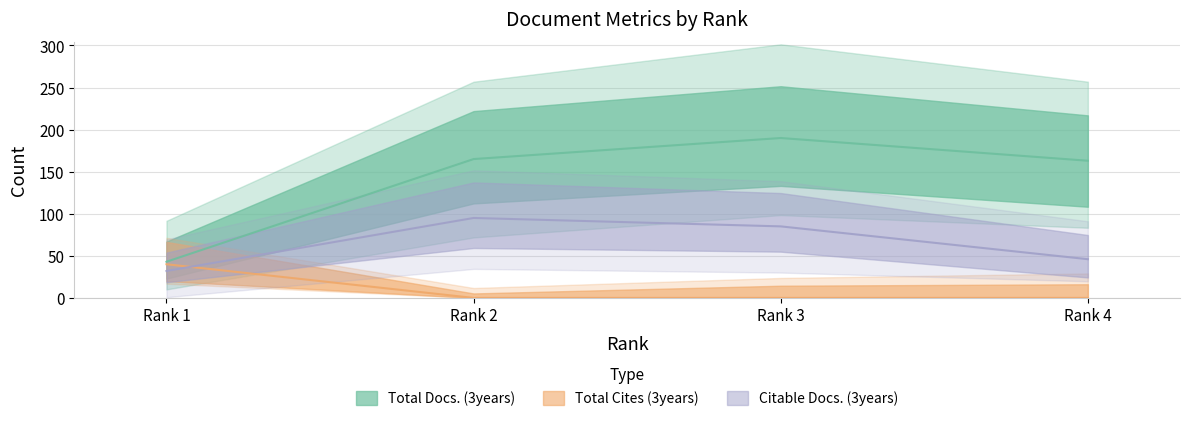

True or false: Total Docs. (3years) has more than 0 interior local peaks.

True